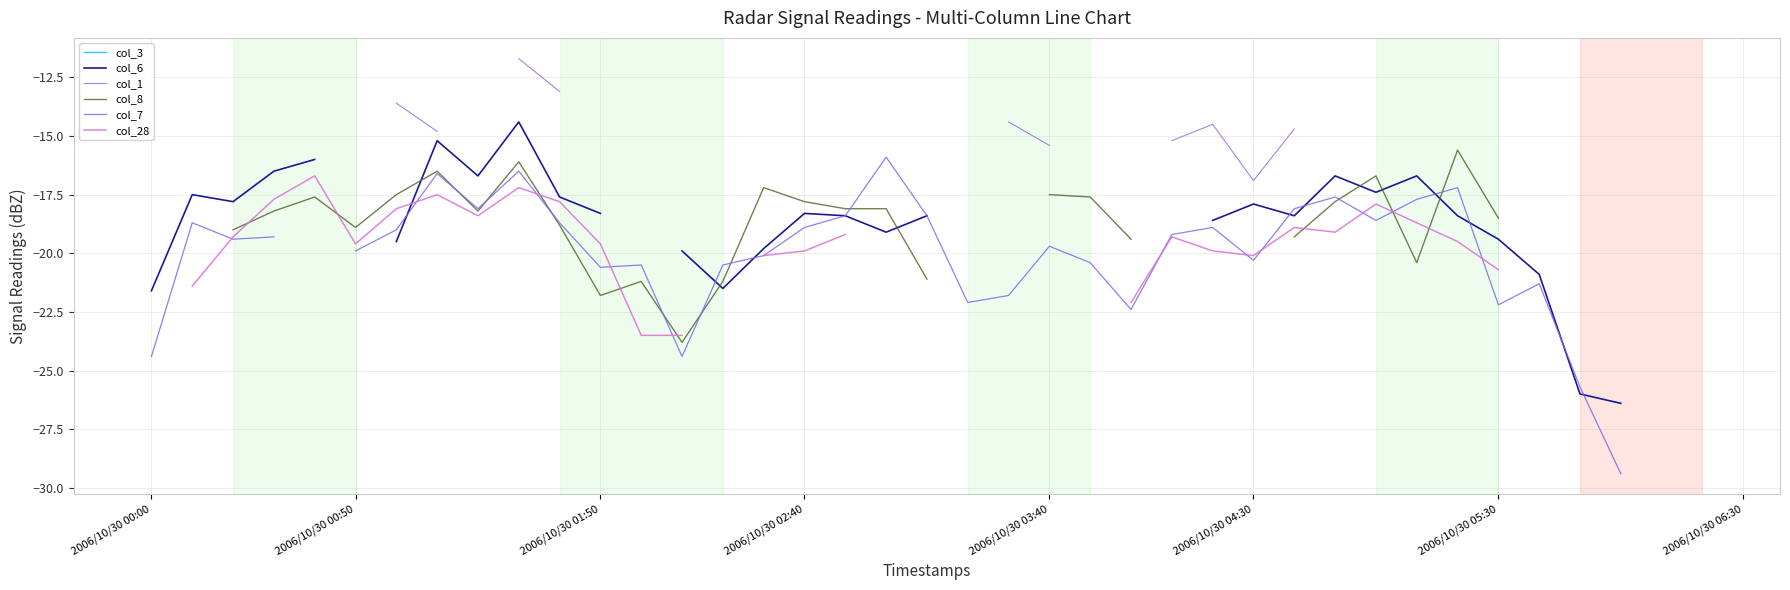

At which category does the chart reach its peak across all series?

9